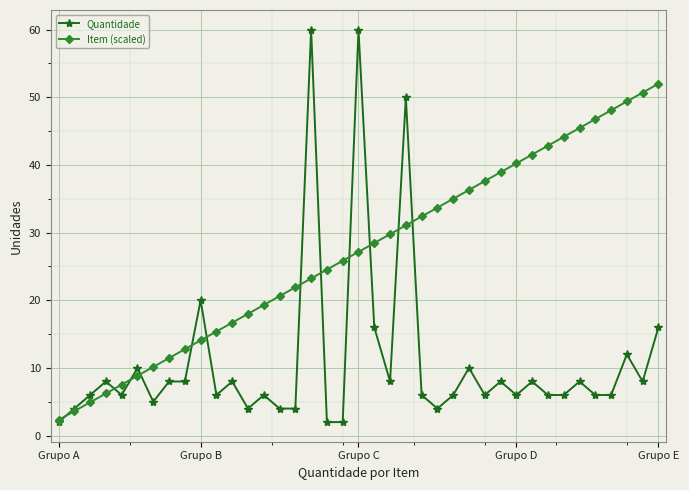

What is the value of the Item (scaled) point at the 20th from the left?

27.2